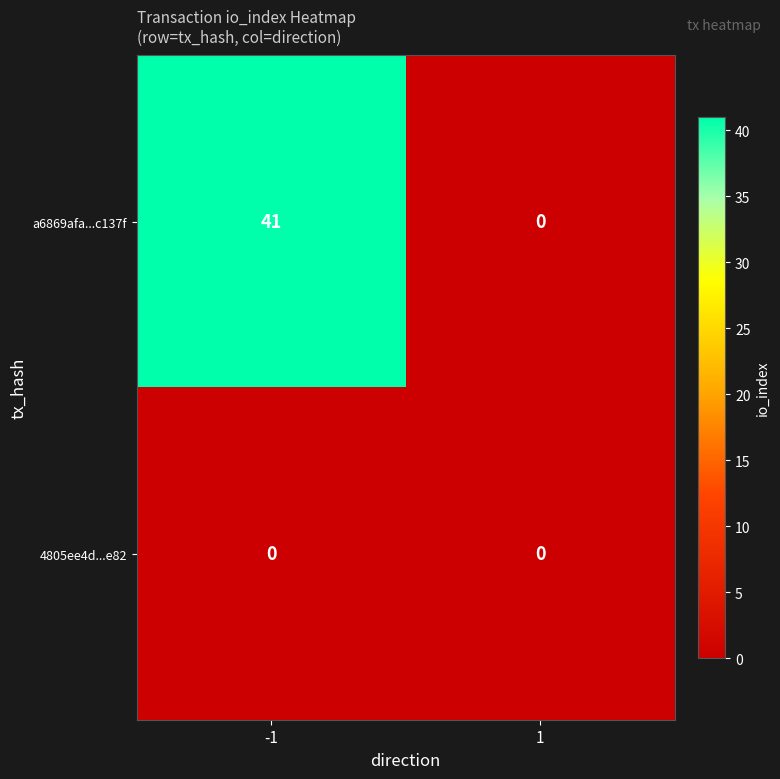

Rank the series by their average value, from lowest to highest.

4805ee4d...e82, a6869afa...c137f